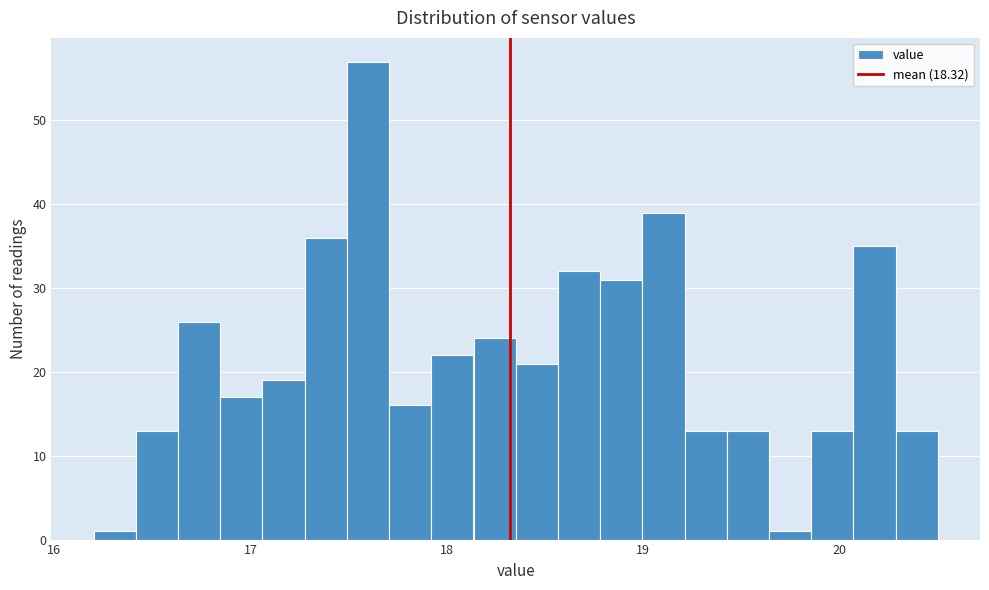

Around what value on the x-axis is the tallest bar? Give the approximate position of its centre, as read against the axis.

17.6